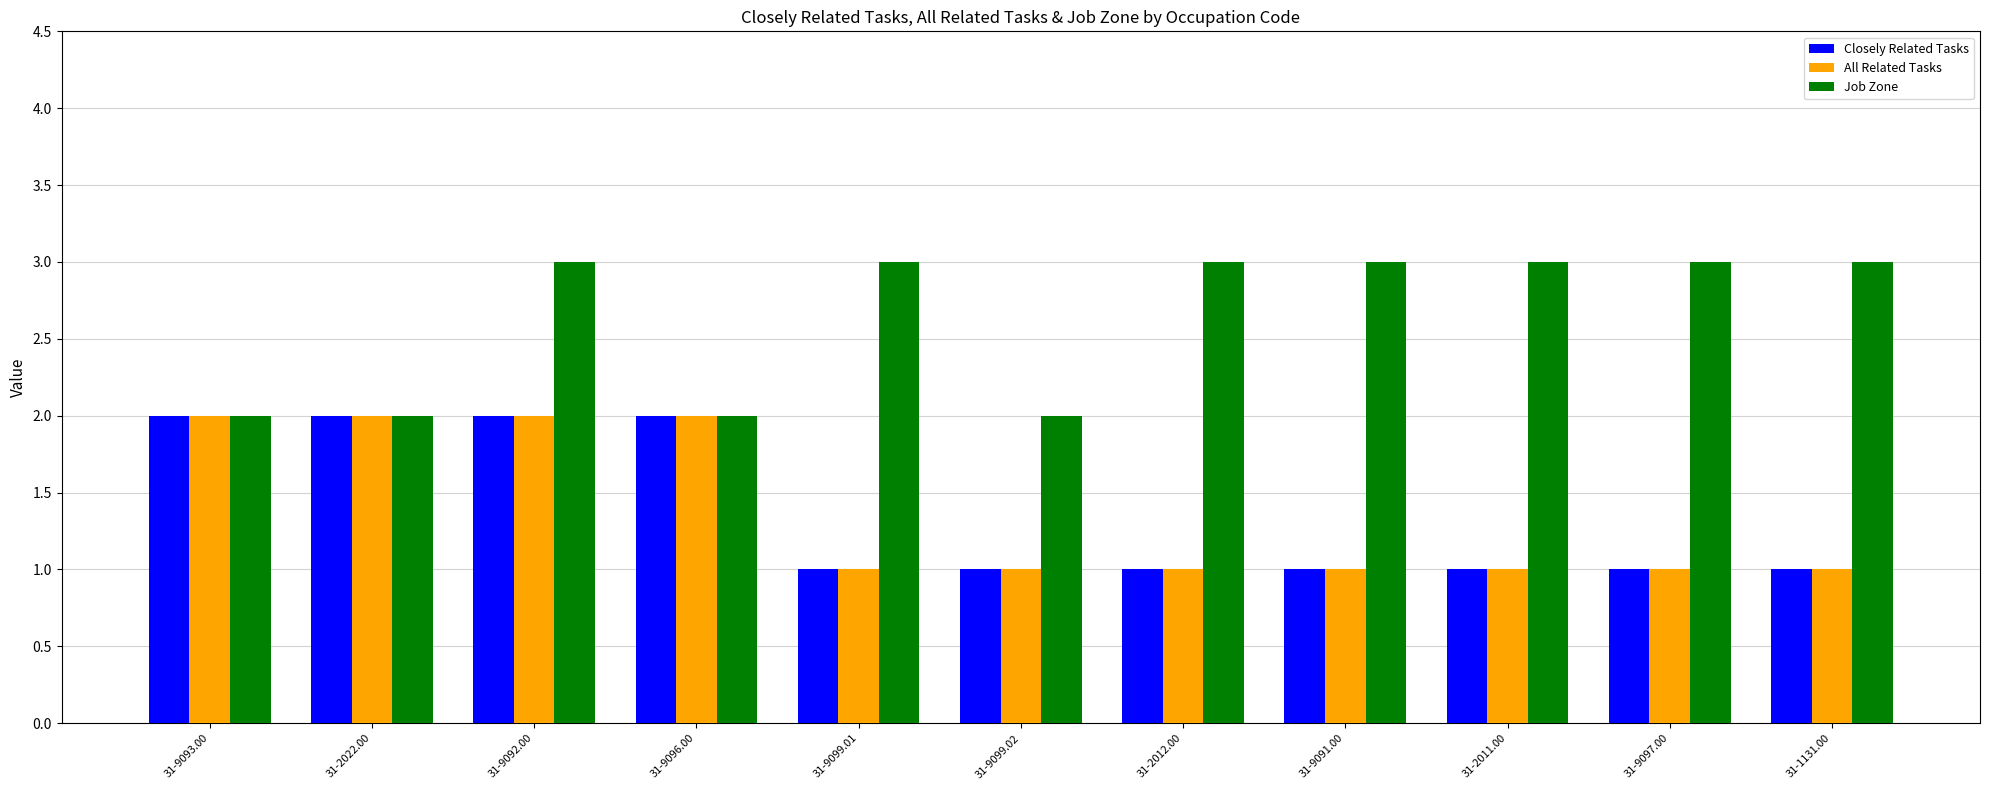

What is the maximum value shown in the chart?

3